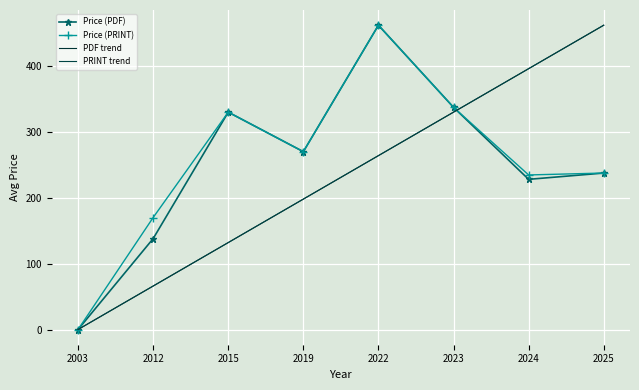

The value of PRINT trend at 2025 is 462.0. True or false?

True